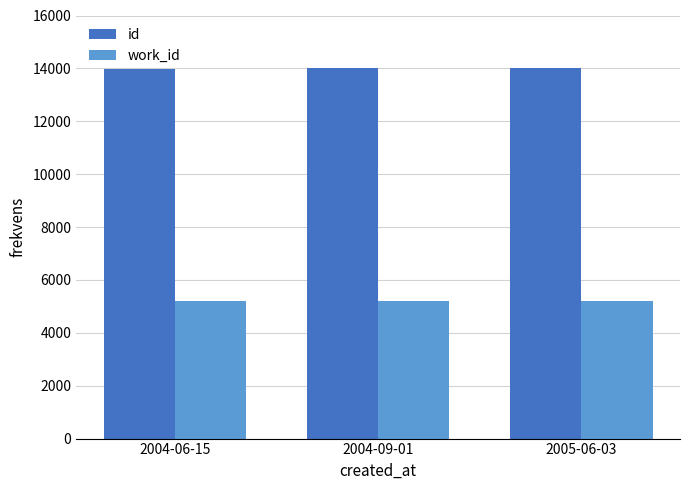

What is the value of the work_id bar at the 1st from the left?

5202